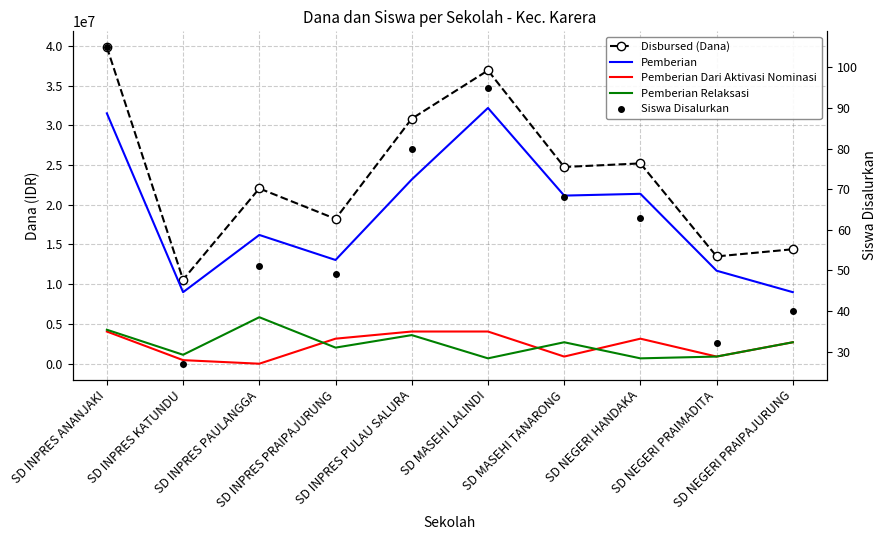

Is the value of Disbursed (Dana) at SD NEGERI PRAIMADITA greater than the value of Pemberian Relaksasi at SD NEGERI HANDAKA?

Yes